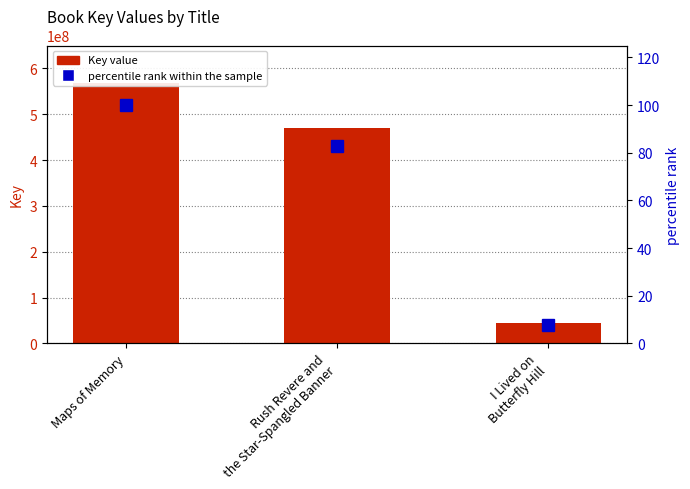

At how many categories does at least one series exceed 429480763?

2